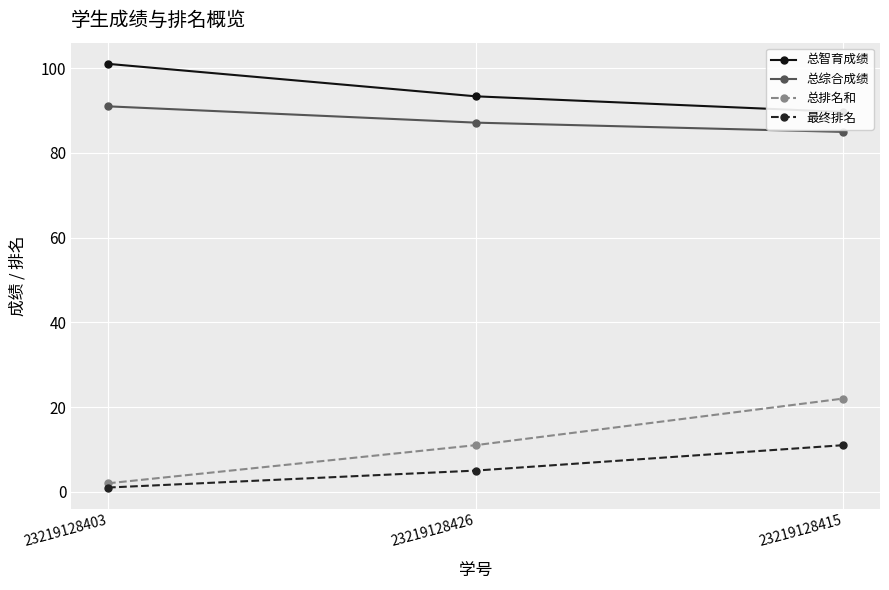

What is the total value across all series at 23219128426?

196.5